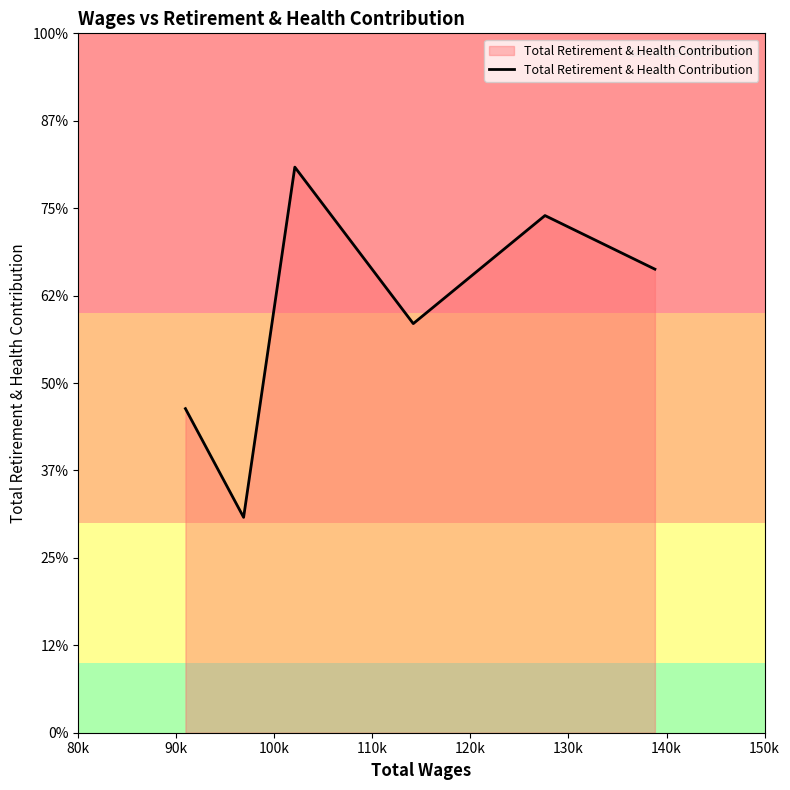

Where does the data first go above 26512?

100k